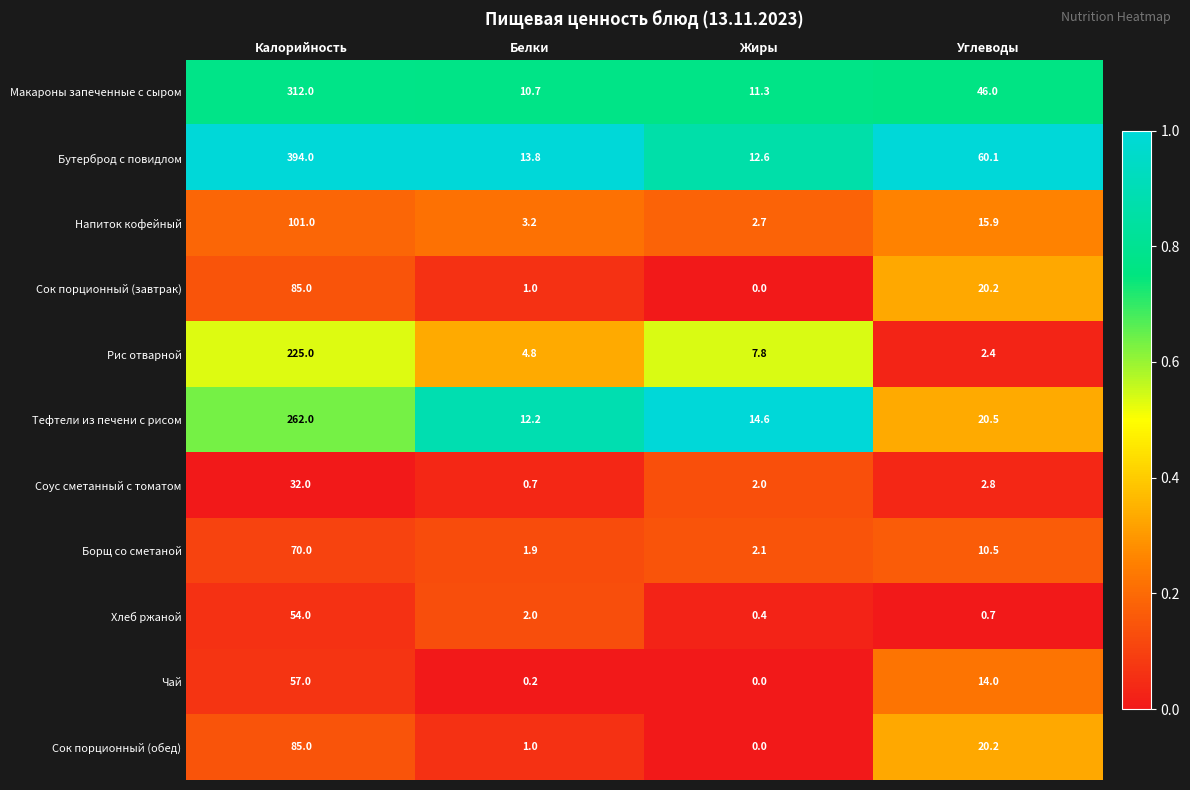

How many distinct data groups are displayed?

11